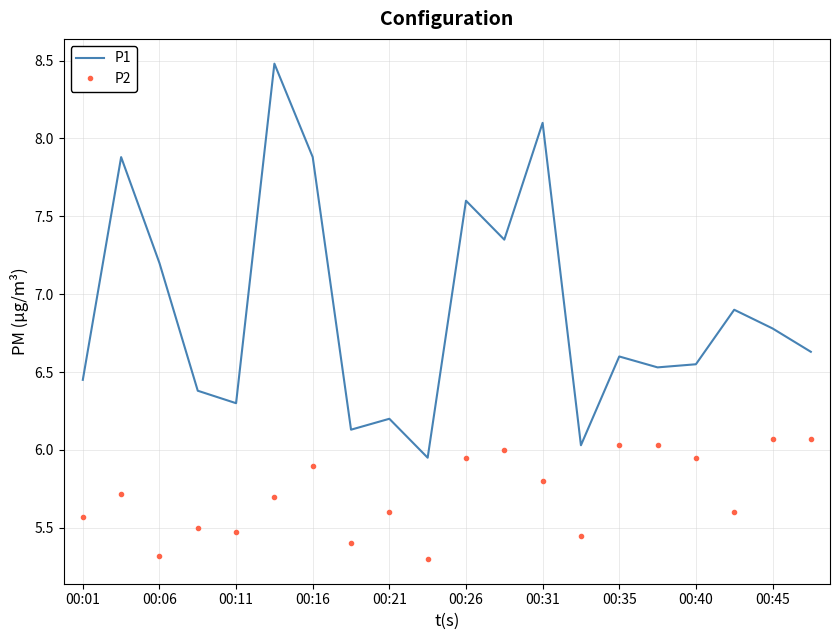

Which series has the largest range (max minus min)?

P1